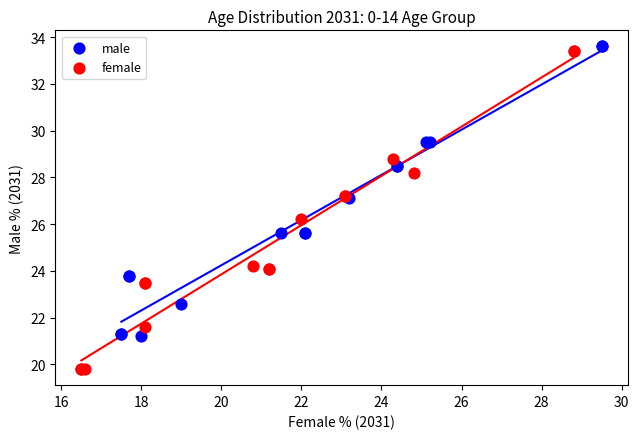

Which series has the largest Y range (max minus min)?

female